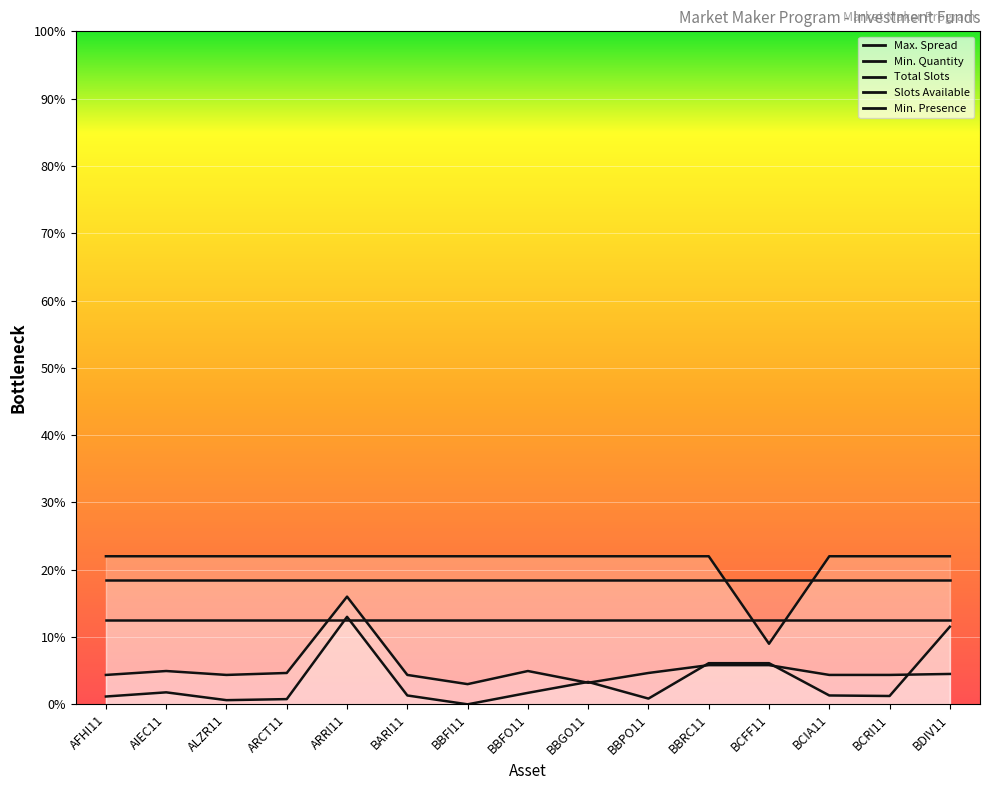

Is the value of Slots Available at BBRC11 greater than the value of Min. Quantity at BCRI11?

Yes